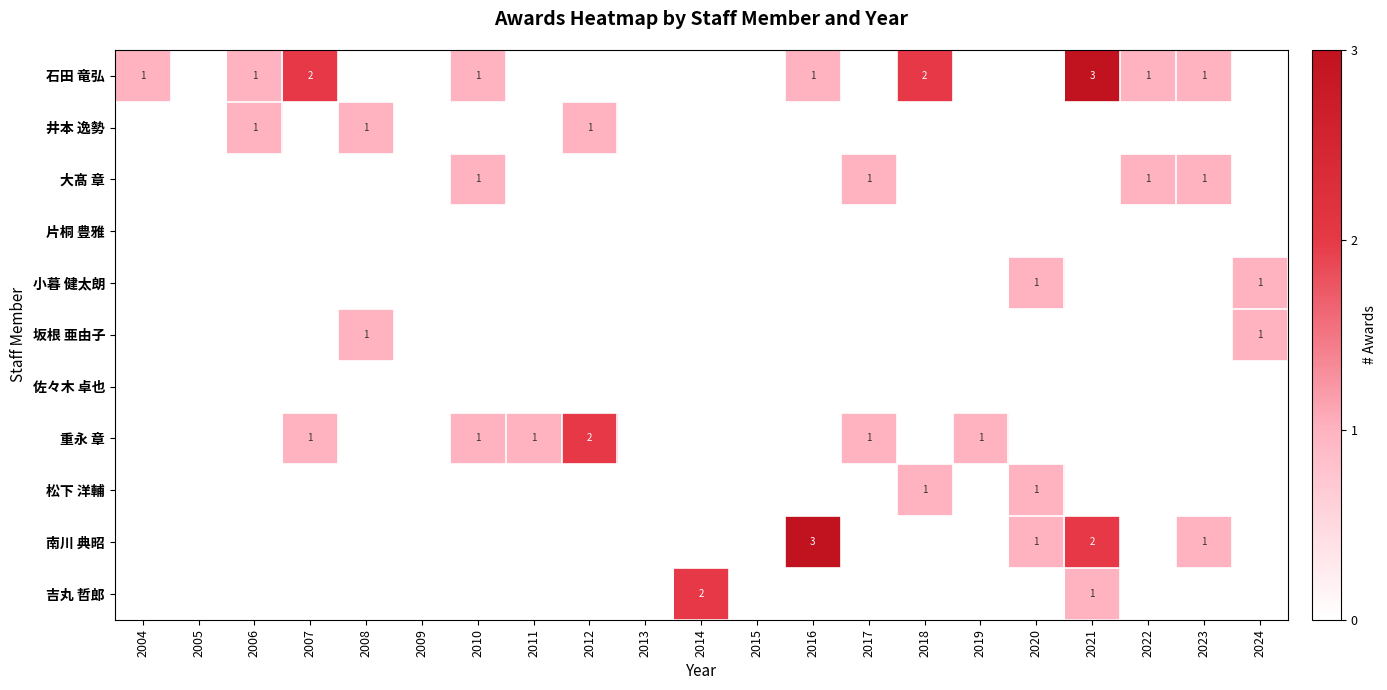

Is the value of 吉丸 哲郎 at 2014 greater than the value of 南川 典昭 at 2016?

No